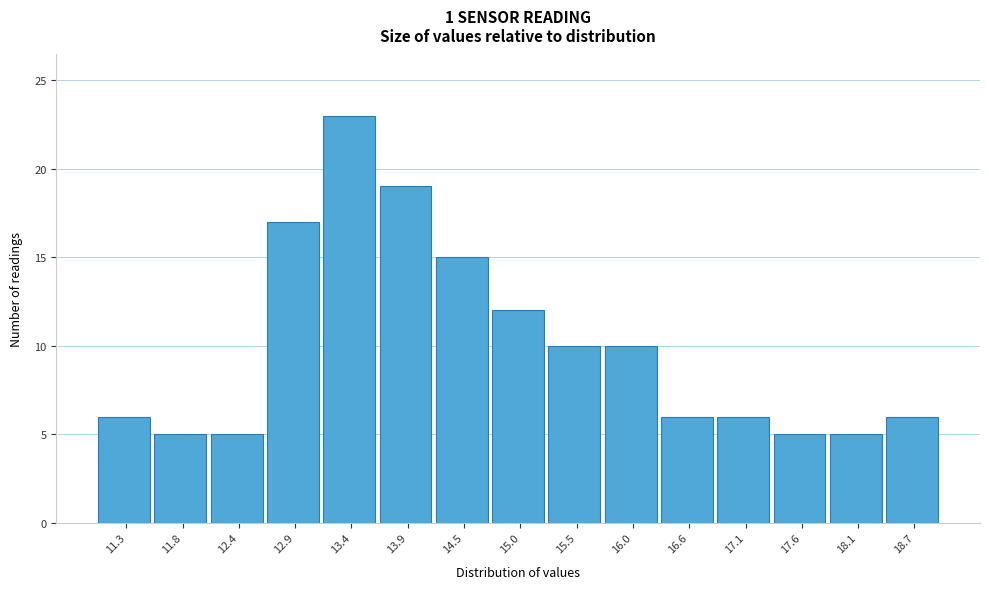

Reading right to left, what are all the values shown in this chart?

6	5	5	6	6	10	10	12	15	19	23	17	5	5	6